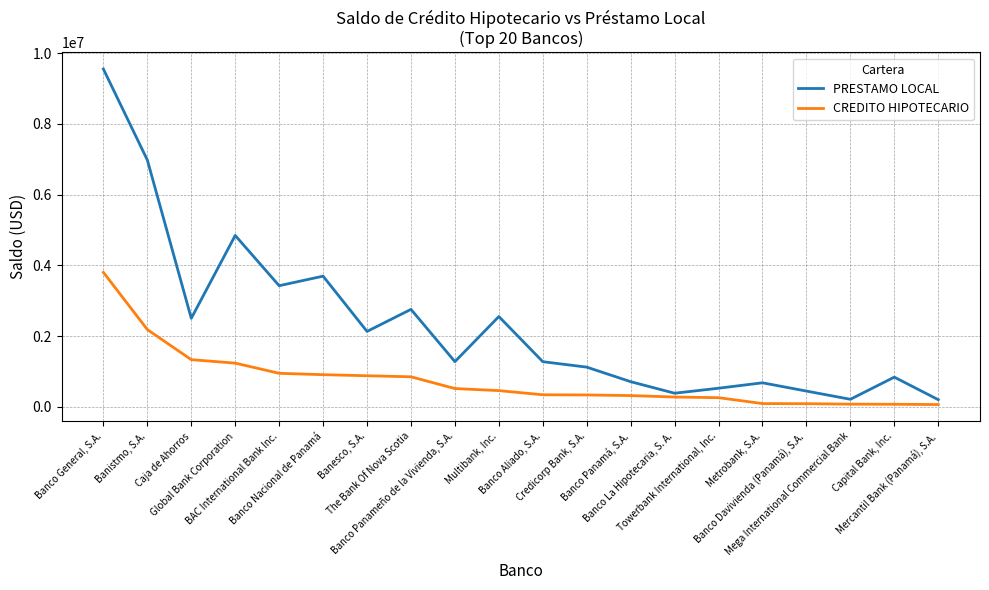

The PRESTAMO LOCAL series shows 3695711.6 at Banco Nacional de Panamá. True or false?

True